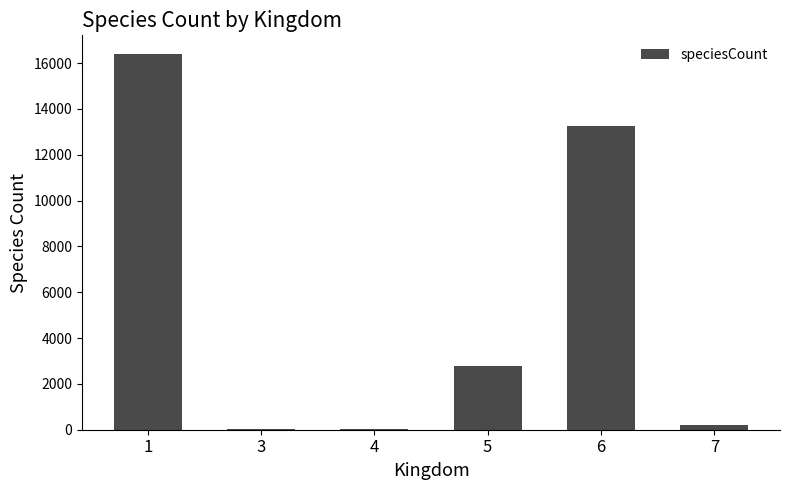

The value at 5 is 3888. True or false?

False